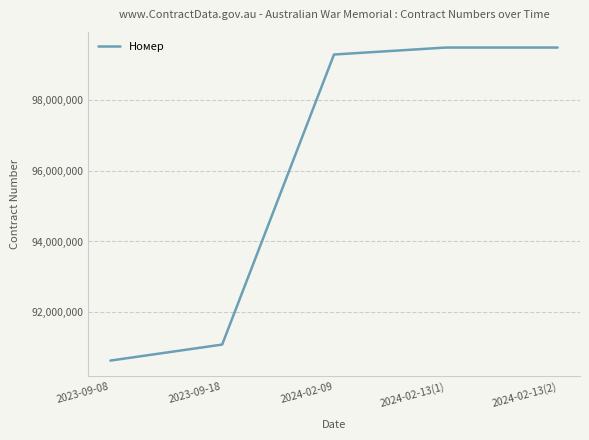

How many values are below 99298723?

2